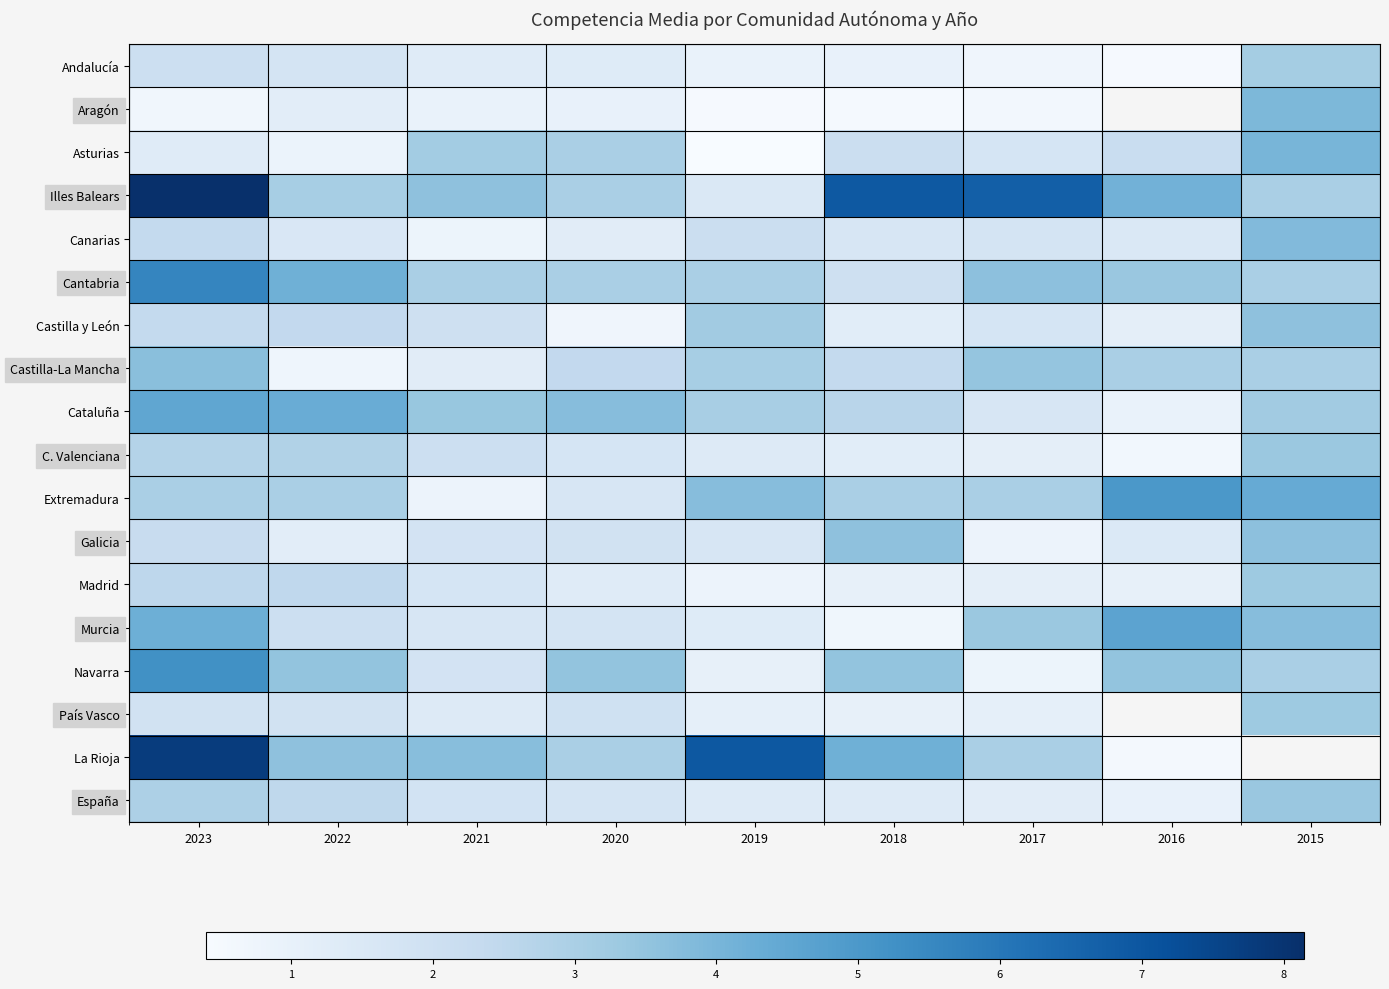

What is the difference between the Illes Balears values at 2015 and 2021?

0.6